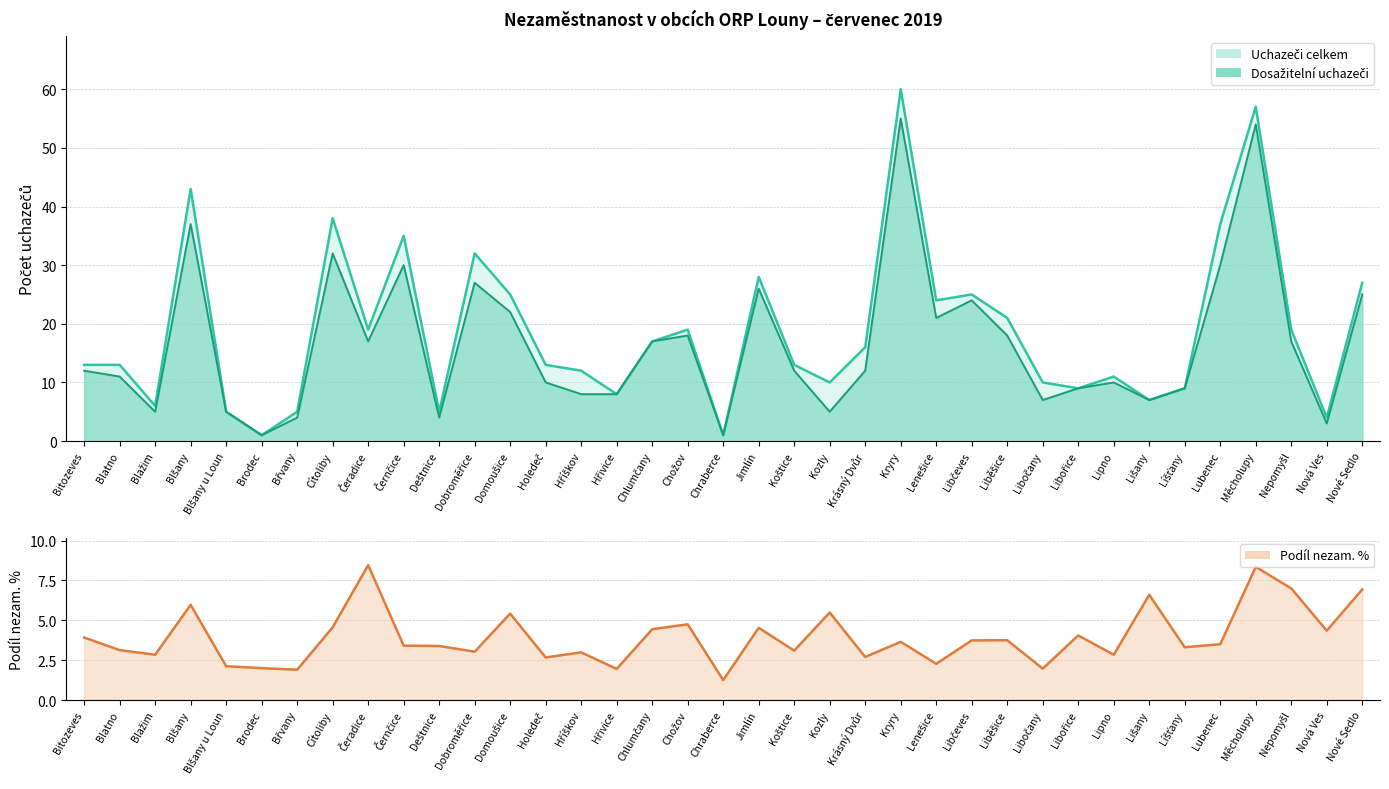

True or false: Uchazeči celkem and Podíl nezam. % intersect in this chart.

True